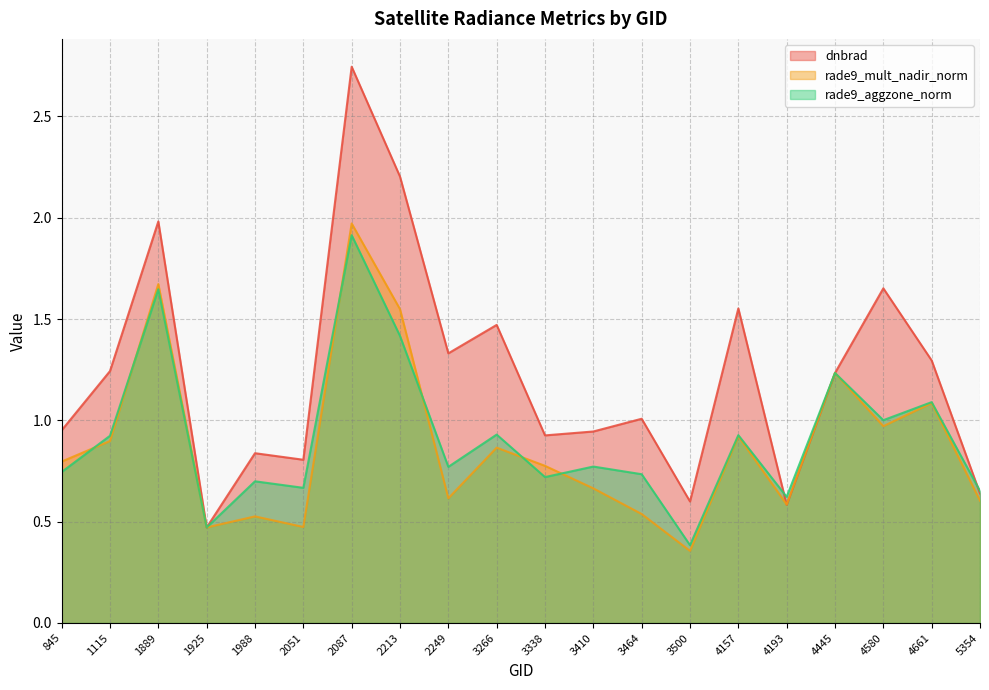

Where does the dnbrad series first go above 1?

1115